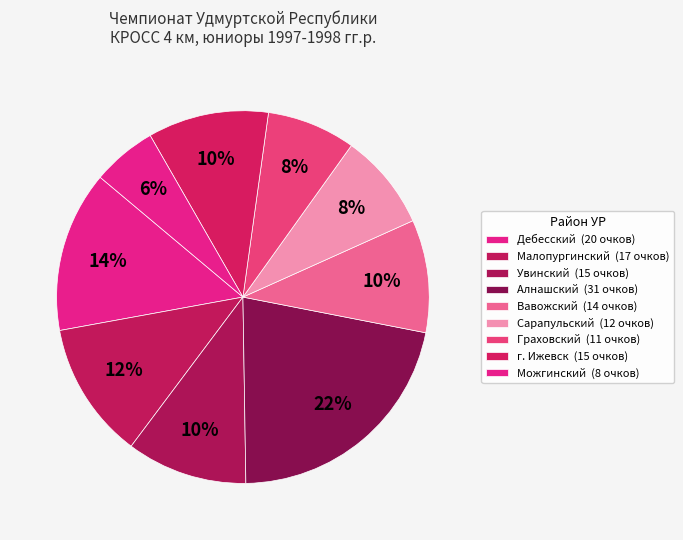

Does any single category account for the majority?

No